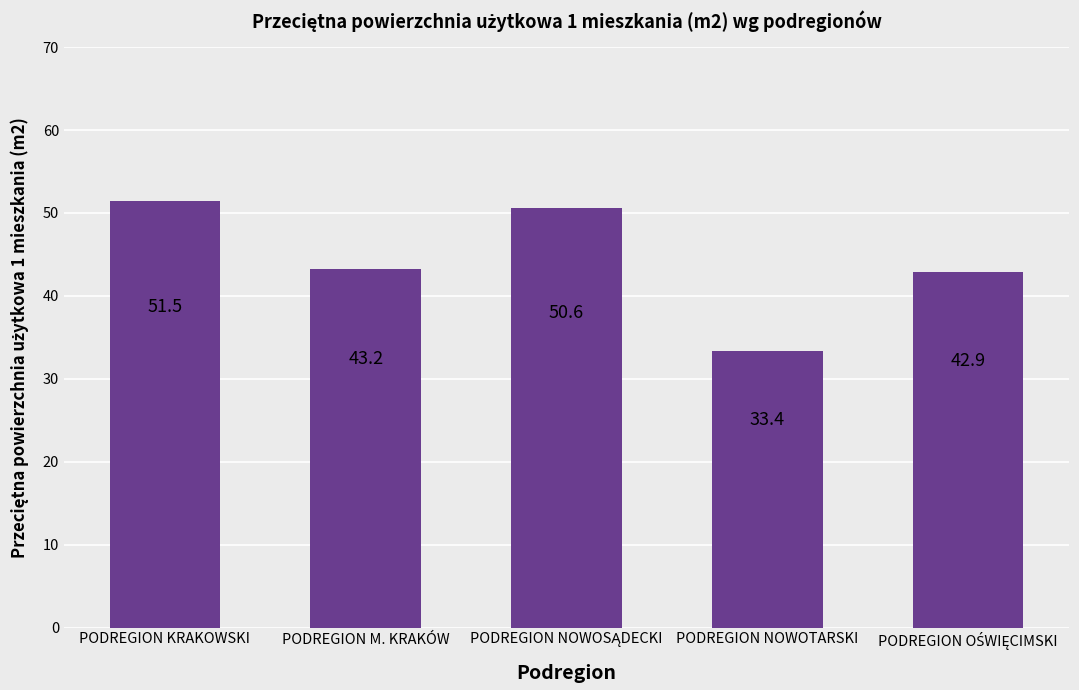

How many data points are above 43?

3